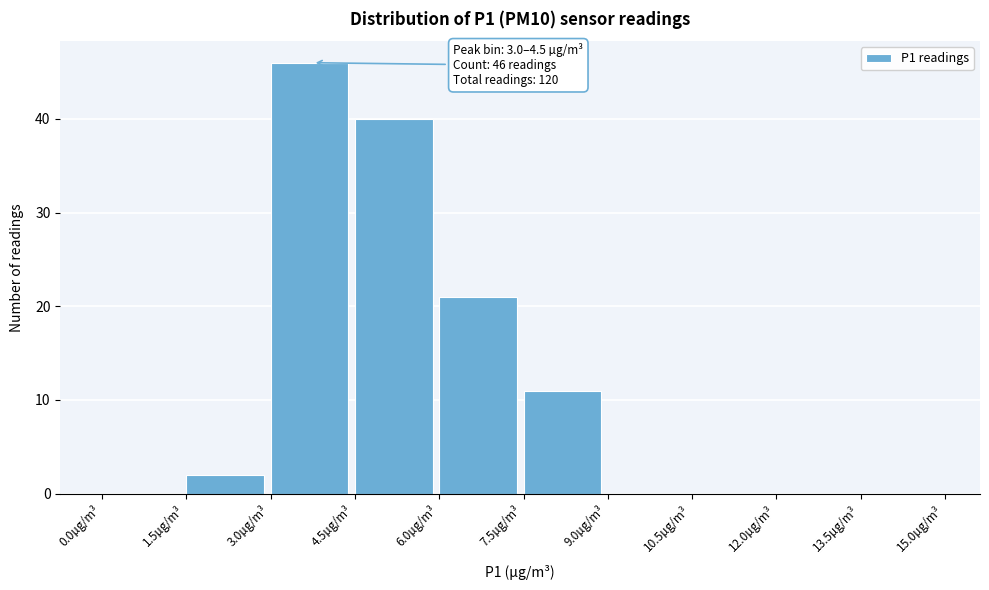

Over which range of the x-axis is the bar tallest?

3.0 to 4.5